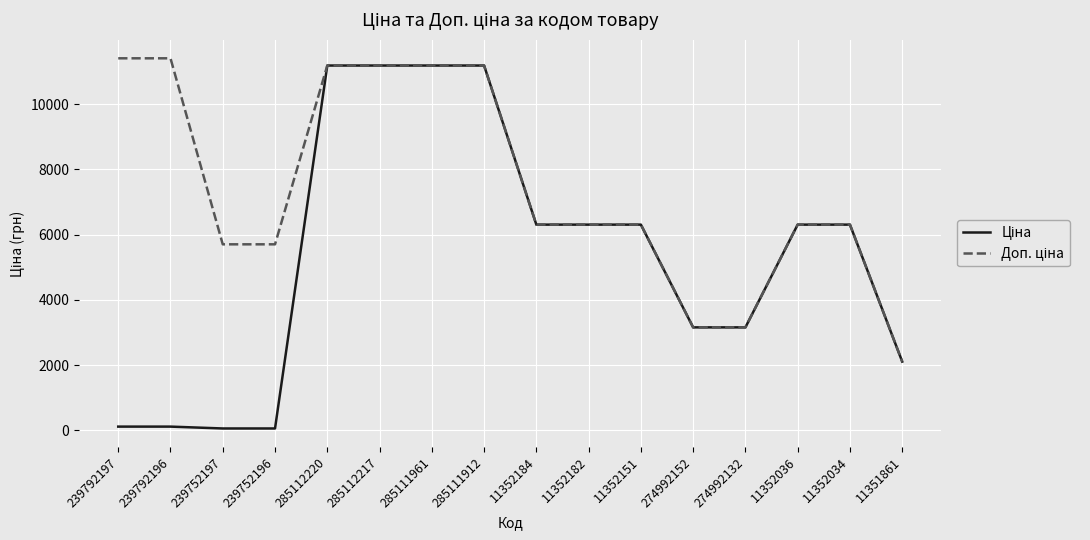

What is the total value across all series at 11352034?

12617.5